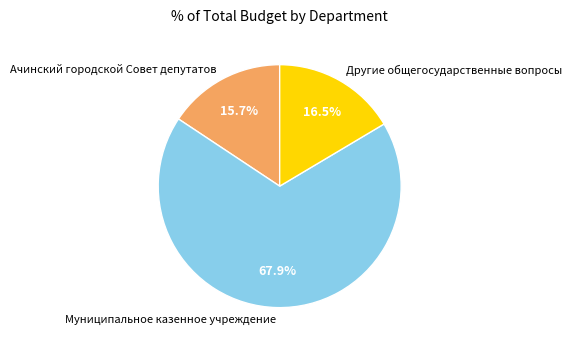

What percentage is the Ачинский городской Cовет депутатов slice, to the nearest percent?

16%